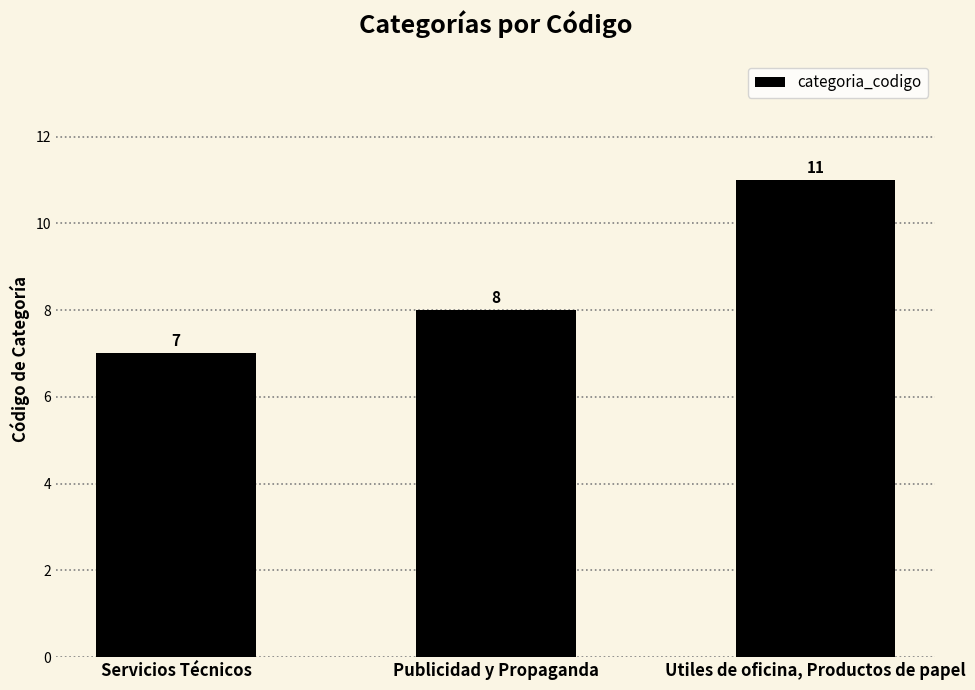

How many values are between 7 and 11?

3